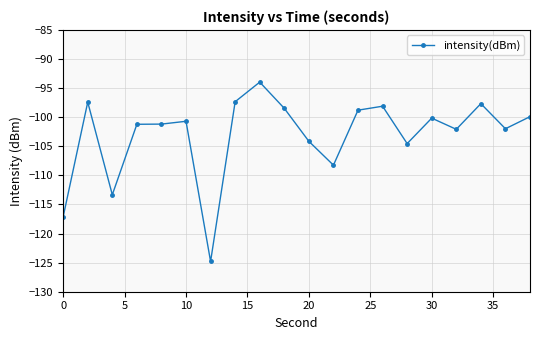

What is the average value?

-103.1